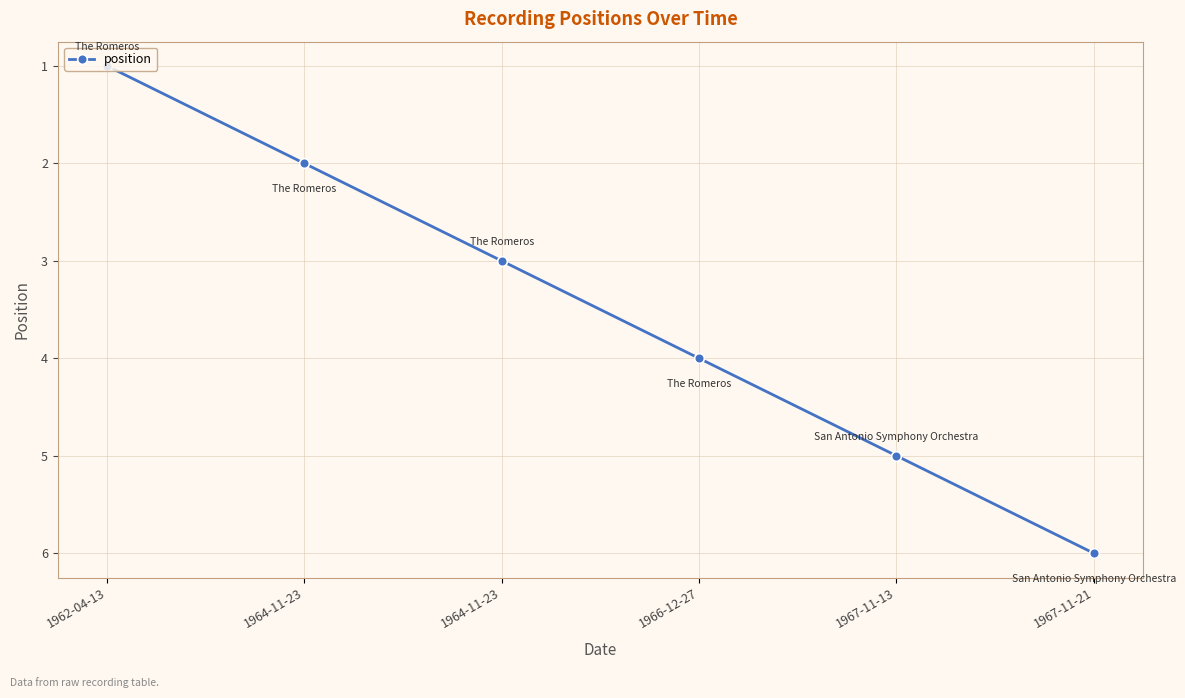

How many values are below 4?

3